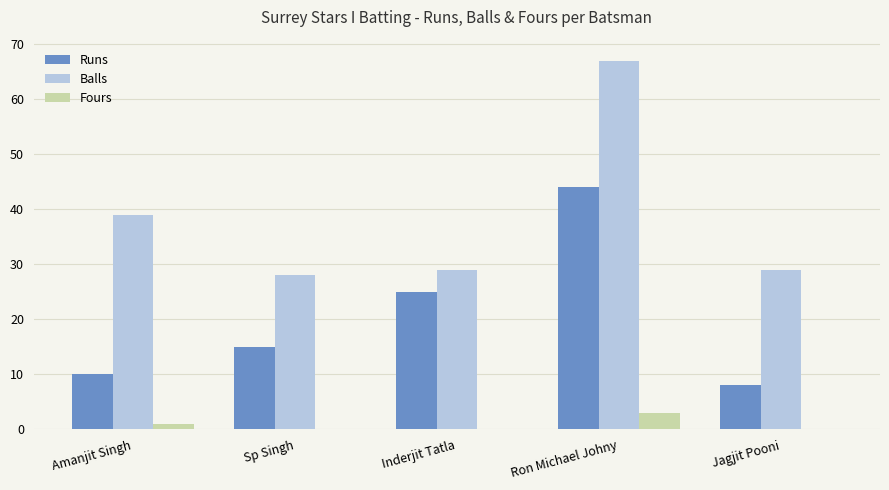

At which label is Balls closest to 47?

Amanjit Singh